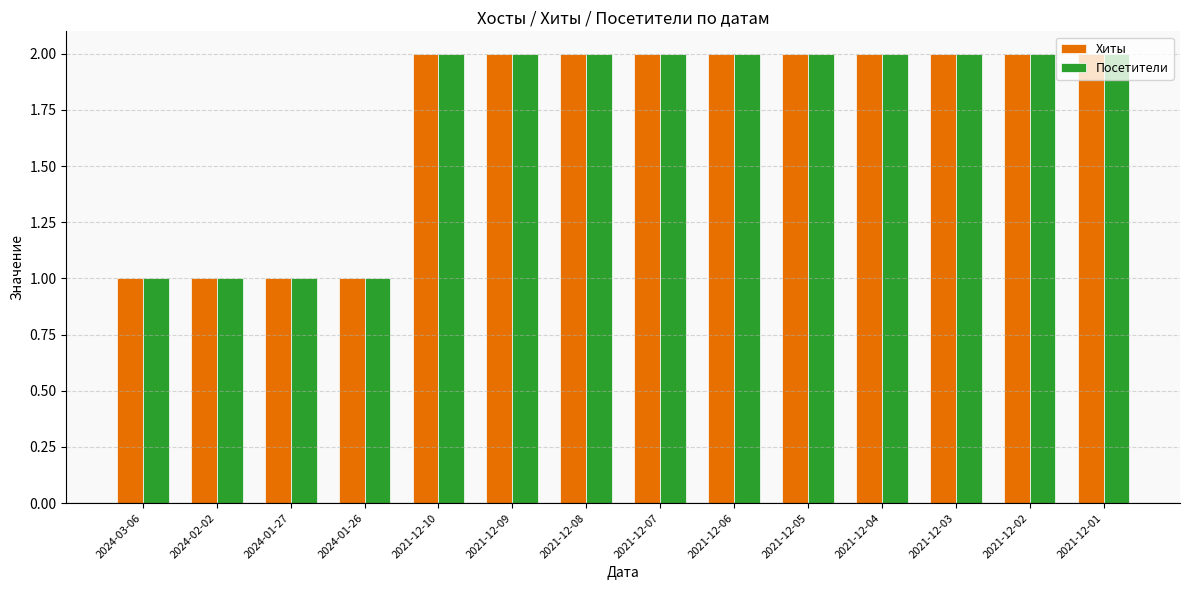

Reading left to right, extract all data points from this chart.

Хиты: 1	1	1	1	2	2	2	2	2	2	2	2	2	2
Посетители: 1	1	1	1	2	2	2	2	2	2	2	2	2	2